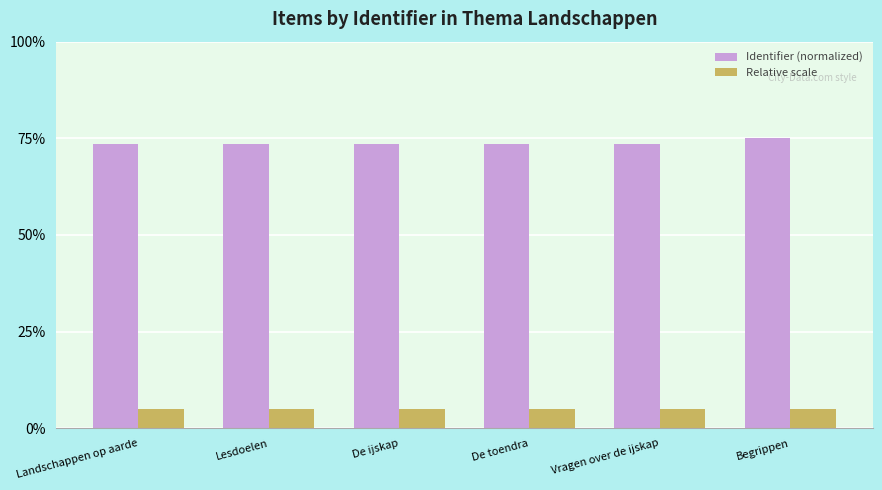

What is the highest value of the Identifier (normalized) series?

75.0